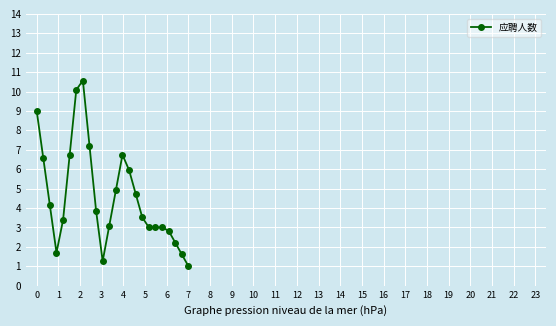

What is the greatest value displayed?

10.6